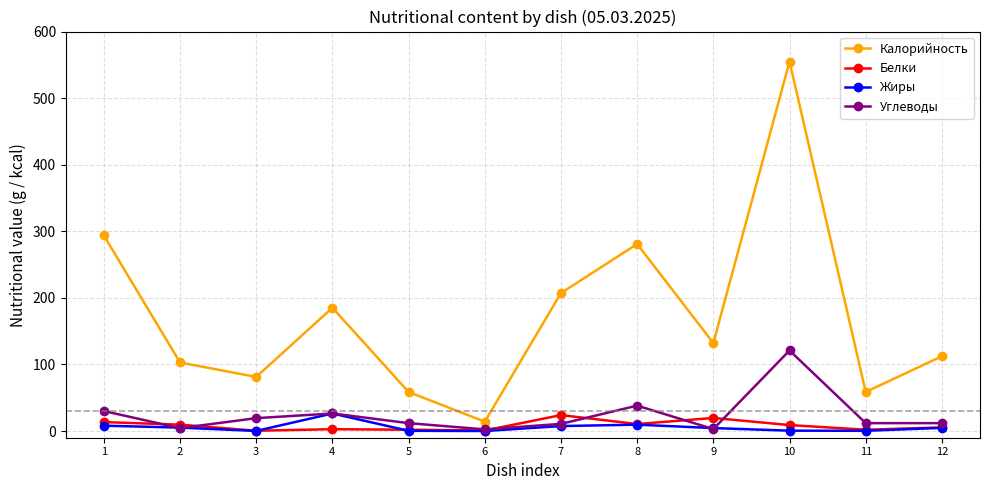

Between 4 and 12, which series saw the biggest shift?

Калорийность